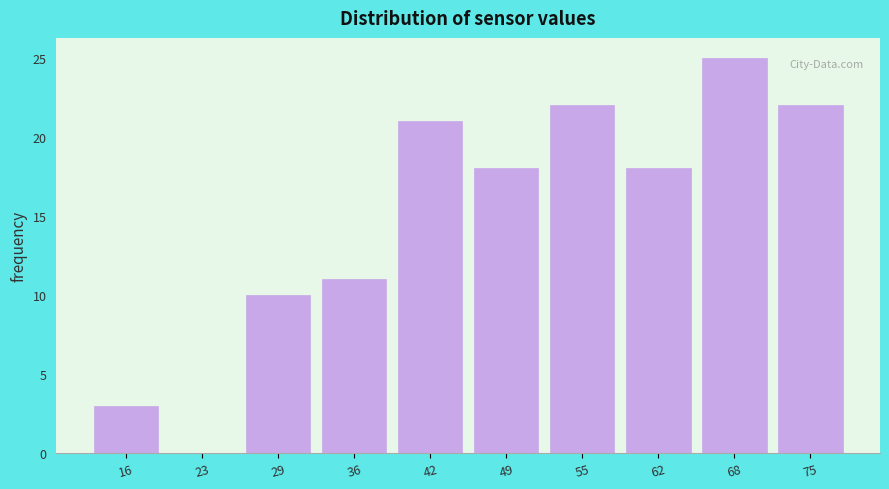

Reading right to left, list all the values displayed in this chart.

75=22	68=25	62=18	55=22	49=18	42=21	36=11	29=10	23=0	16=3